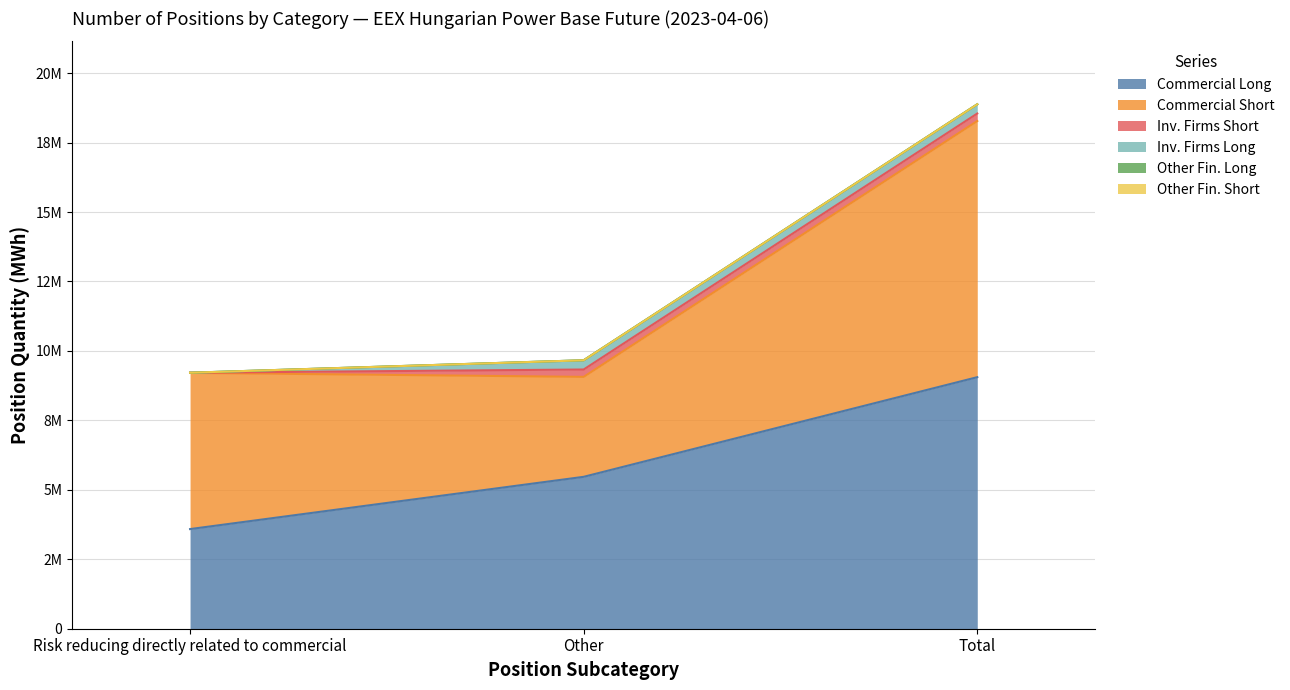

What is the difference between the maximum and minimum values in the Other (Long) series?

332354